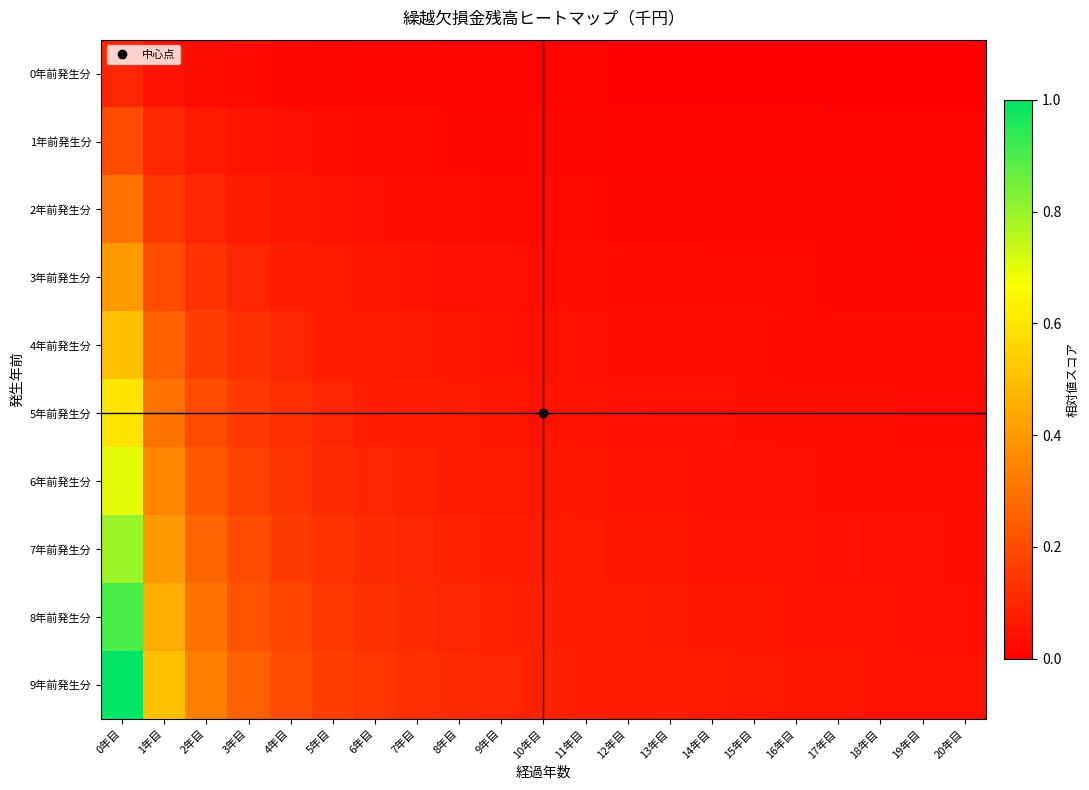

Reading left to right, list all the values displayed in this chart.

0年前発生分: 0年目=0.1	1年目=0.1	2年目=0.0	3年目=0.0	4年目=0.0	5年目=0.0	6年目=0.0	7年目=0.0	8年目=0.0	9年目=0.0	10年目=0.0	11年目=0.0	12年目=0.0	13年目=0.0	14年目=0.0	15年目=0.0	16年目=0.0	17年目=0.0	18年目=0.0	19年目=0.0	20年目=0.0
1年前発生分: 0年目=0.2	1年目=0.1	2年目=0.1	3年目=0.1	4年目=0.0	5年目=0.0	6年目=0.0	7年目=0.0	8年目=0.0	9年目=0.0	10年目=0.0	11年目=0.0	12年目=0.0	13年目=0.0	14年目=0.0	15年目=0.0	16年目=0.0	17年目=0.0	18年目=0.0	19年目=0.0	20年目=0.0
2年前発生分: 0年目=0.3	1年目=0.1	2年目=0.1	3年目=0.1	4年目=0.1	5年目=0.1	6年目=0.0	7年目=0.0	8年目=0.0	9年目=0.0	10年目=0.0	11年目=0.0	12年目=0.0	13年目=0.0	14年目=0.0	15年目=0.0	16年目=0.0	17年目=0.0	18年目=0.0	19年目=0.0	20年目=0.0
3年前発生分: 0年目=0.4	1年目=0.2	2年目=0.1	3年目=0.1	4年目=0.1	5年目=0.1	6年目=0.1	7年目=0.1	8年目=0.0	9年目=0.0	10年目=0.0	11年目=0.0	12年目=0.0	13年目=0.0	14年目=0.0	15年目=0.0	16年目=0.0	17年目=0.0	18年目=0.0	19年目=0.0	20年目=0.0
4年前発生分: 0年目=0.5	1年目=0.2	2年目=0.2	3年目=0.1	4年目=0.1	5年目=0.1	6年目=0.1	7年目=0.1	8年目=0.1	9年目=0.1	10年目=0.0	11年目=0.0	12年目=0.0	13年目=0.0	14年目=0.0	15年目=0.0	16年目=0.0	17年目=0.0	18年目=0.0	19年目=0.0	20年目=0.0
5年前発生分: 0年目=0.6	1年目=0.3	2年目=0.2	3年目=0.1	4年目=0.1	5年目=0.1	6年目=0.1	7年目=0.1	8年目=0.1	9年目=0.1	10年目=0.1	11年目=0.1	12年目=0.0	13年目=0.0	14年目=0.0	15年目=0.0	16年目=0.0	17年目=0.0	18年目=0.0	19年目=0.0	20年目=0.0
6年前発生分: 0年目=0.7	1年目=0.3	2年目=0.2	3年目=0.2	4年目=0.1	5年目=0.1	6年目=0.1	7年目=0.1	8年目=0.1	9年目=0.1	10年目=0.1	11年目=0.1	12年目=0.1	13年目=0.1	14年目=0.0	15年目=0.0	16年目=0.0	17年目=0.0	18年目=0.0	19年目=0.0	20年目=0.0
7年前発生分: 0年目=0.8	1年目=0.4	2年目=0.3	3年目=0.2	4年目=0.2	5年目=0.1	6年目=0.1	7年目=0.1	8年目=0.1	9年目=0.1	10年目=0.1	11年目=0.1	12年目=0.1	13年目=0.1	14年目=0.1	15年目=0.1	16年目=0.0	17年目=0.0	18年目=0.0	19年目=0.0	20年目=0.0
8年前発生分: 0年目=0.9	1年目=0.5	2年目=0.3	3年目=0.2	4年目=0.2	5年目=0.1	6年目=0.1	7年目=0.1	8年目=0.1	9年目=0.1	10年目=0.1	11年目=0.1	12年目=0.1	13年目=0.1	14年目=0.1	15年目=0.1	16年目=0.1	17年目=0.1	18年目=0.0	19年目=0.0	20年目=0.0
9年前発生分: 0年目=1.0	1年目=0.5	2年目=0.3	3年目=0.2	4年目=0.2	5年目=0.2	6年目=0.1	7年目=0.1	8年目=0.1	9年目=0.1	10年目=0.1	11年目=0.1	12年目=0.1	13年目=0.1	14年目=0.1	15年目=0.1	16年目=0.1	17年目=0.1	18年目=0.1	19年目=0.1	20年目=0.0